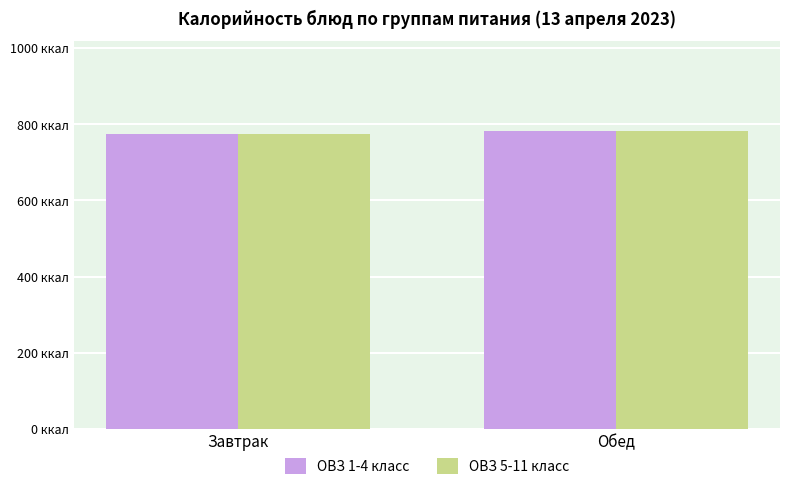

What is the maximum value shown in the chart?

782.5